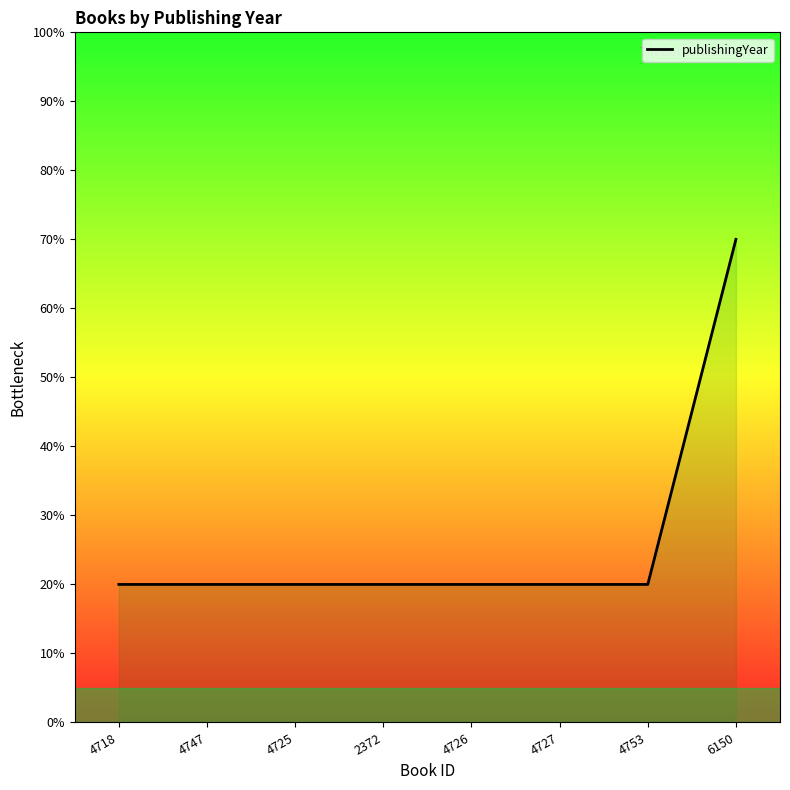

What position from the left is 6150?

8